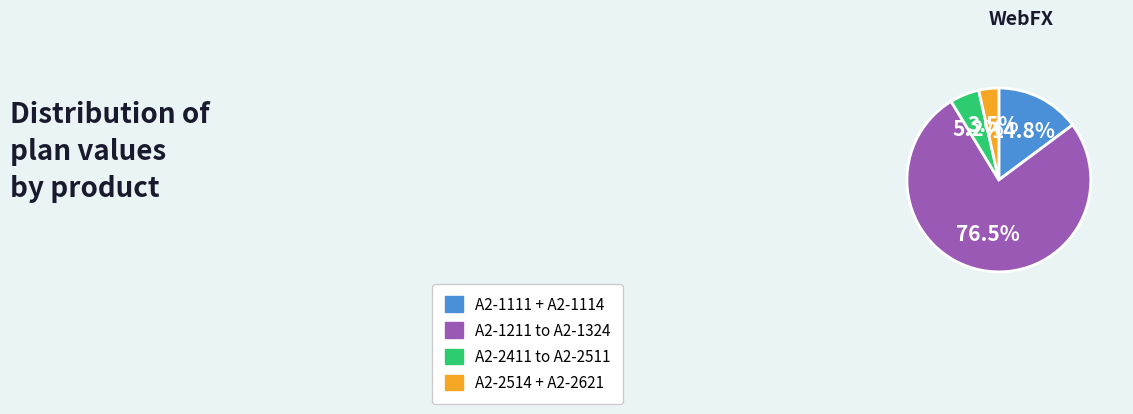

Does any single category account for the majority?

Yes